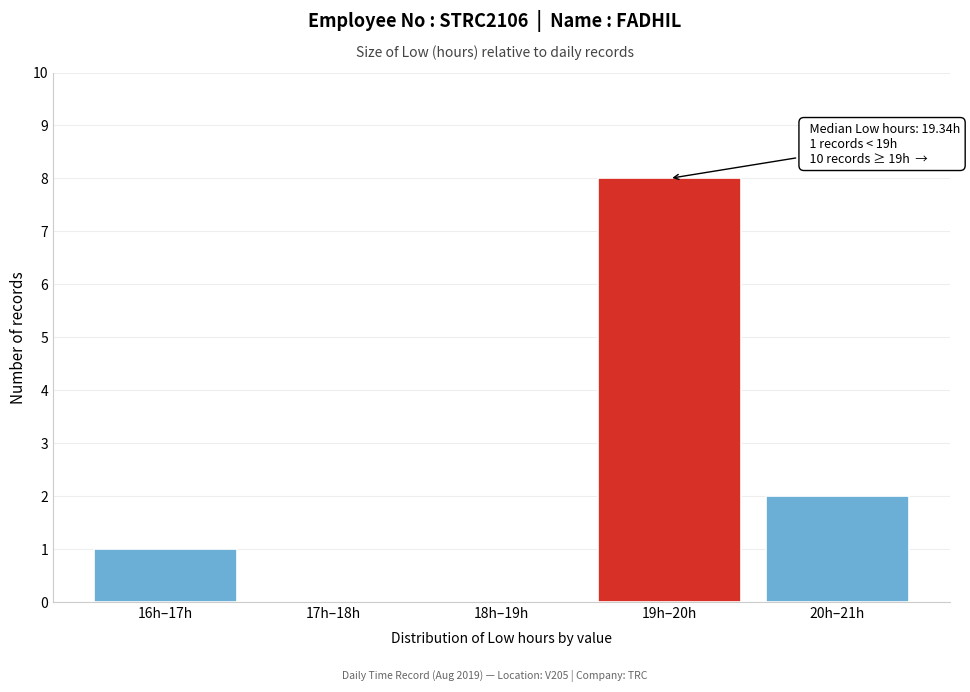

Reading left to right, what are all the values shown in this chart?

16h–17h=1	17h–18h=0	18h–19h=0	19h–20h=8	20h–21h=2